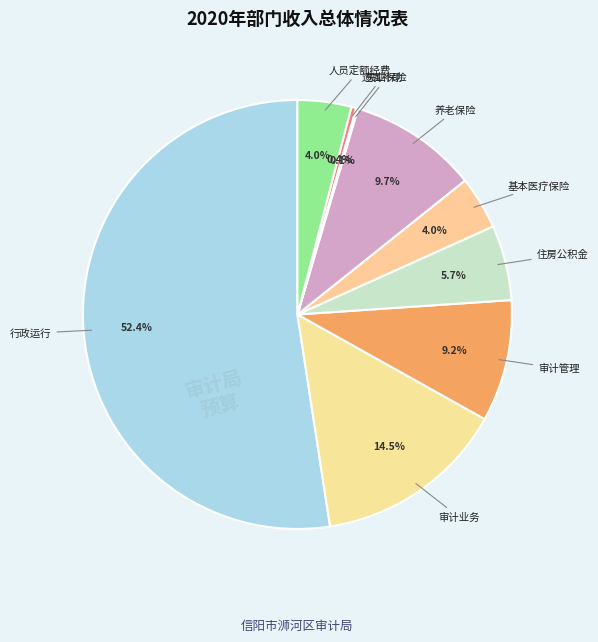

True or false: 住房公积金 accounts for 6% of the total.

True